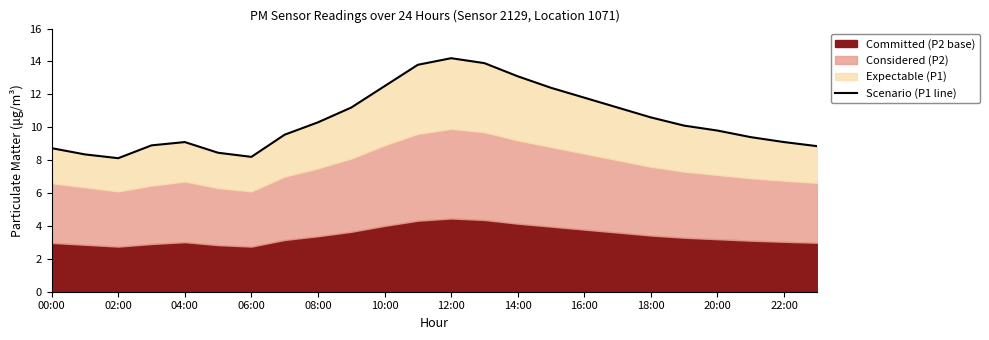

Approximately how many times larger is the value at 18 compared to 13?

0.8